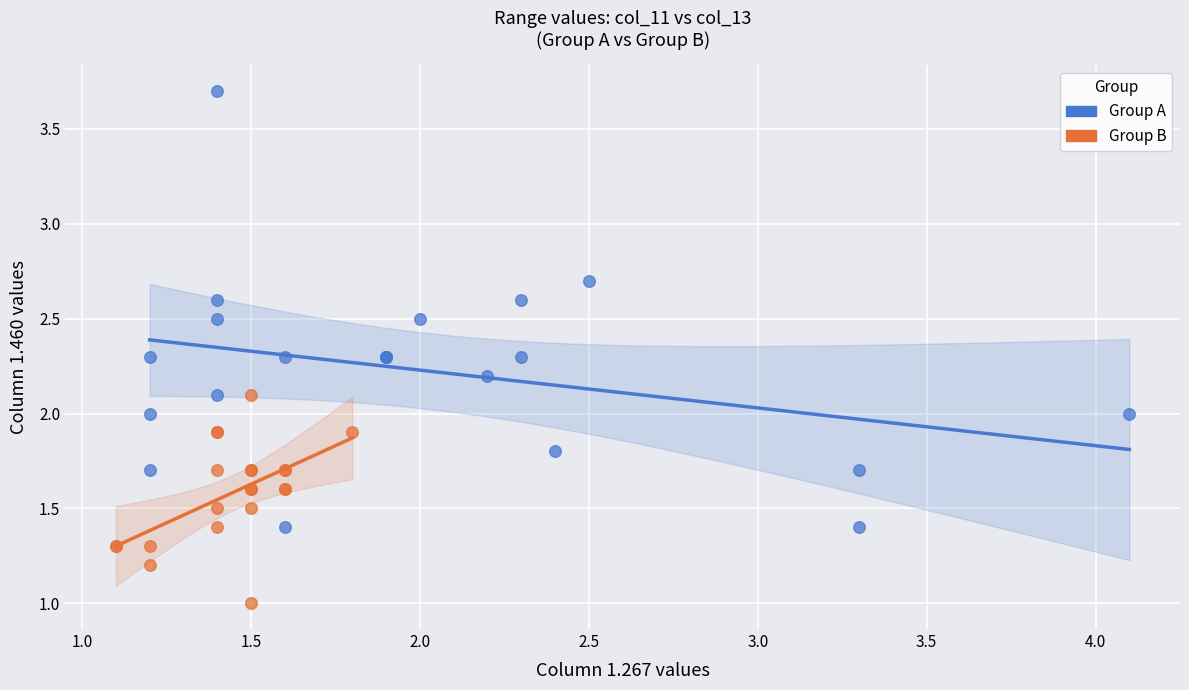

Which series reaches the minimum Y coordinate?

Group B